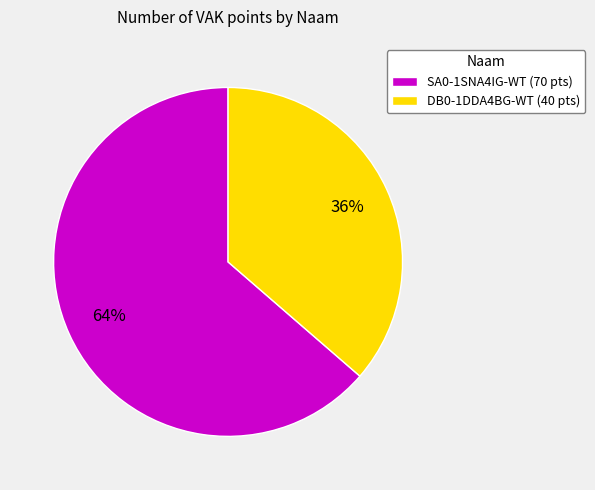

Count the number of slices in the pie.

2